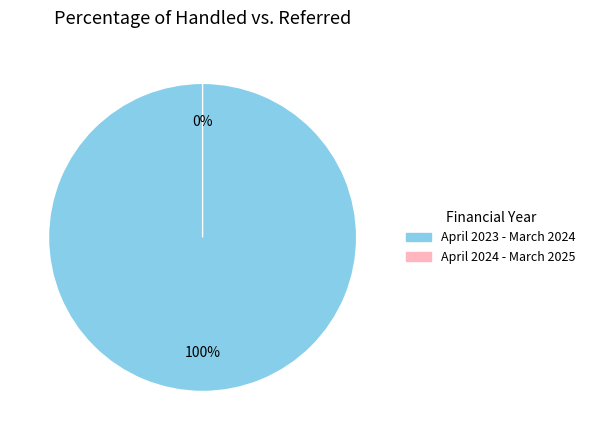

What percentage do April 2023 - March 2024 and April 2024 - March 2025 together represent?

100.0%